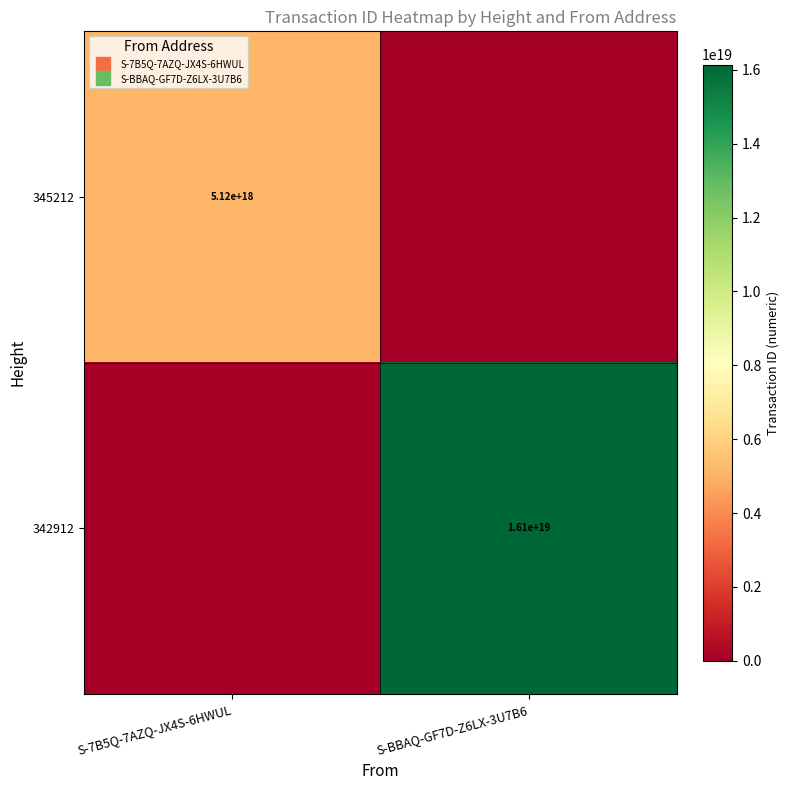

At which category does the chart reach its peak across all series?

S-BBAQ-GF7D-Z6LX-3U7B6